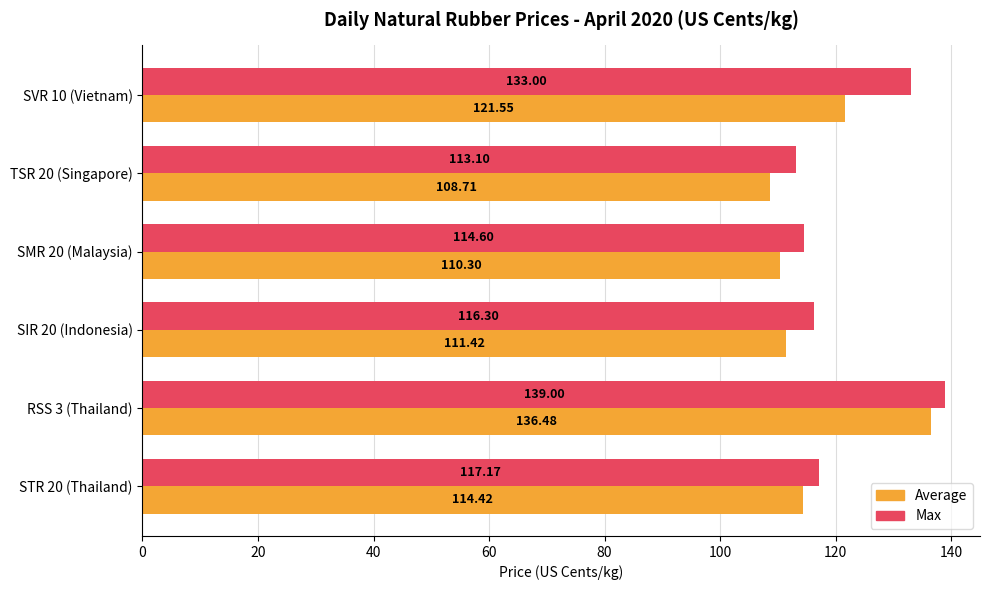

What is the difference between the second highest and minimum values in the Max series?

19.9